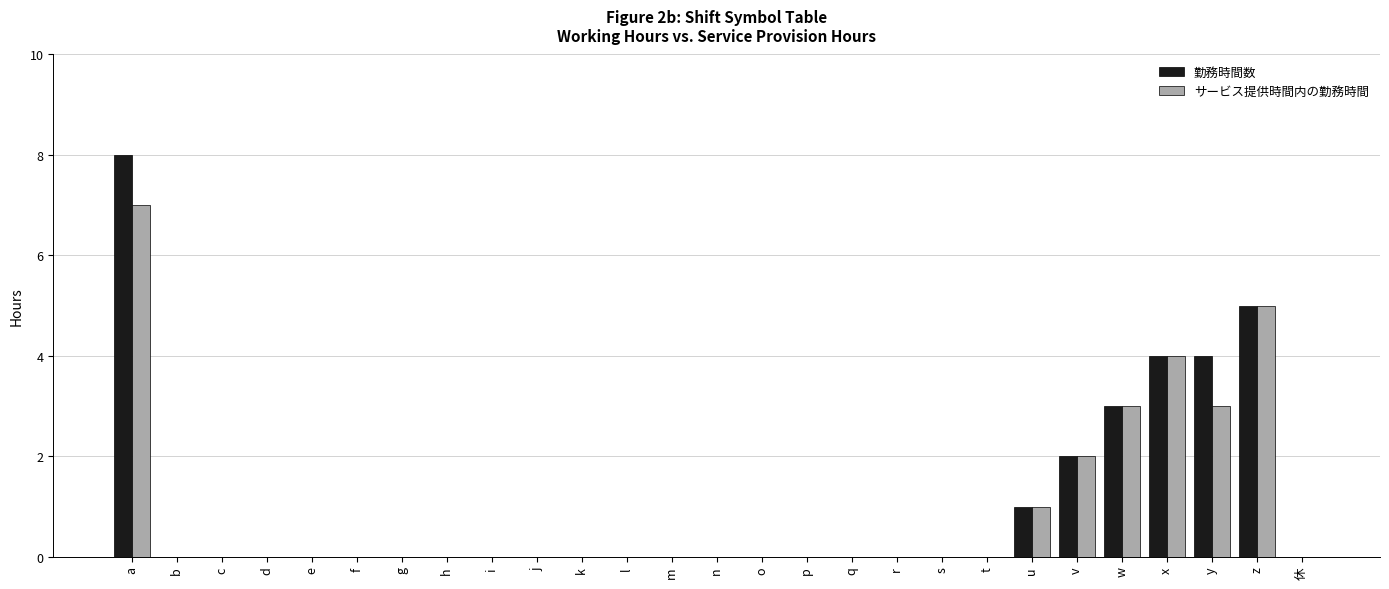

What are all the series names shown in the legend?

勤務時間数, サービス提供時間内の勤務時間